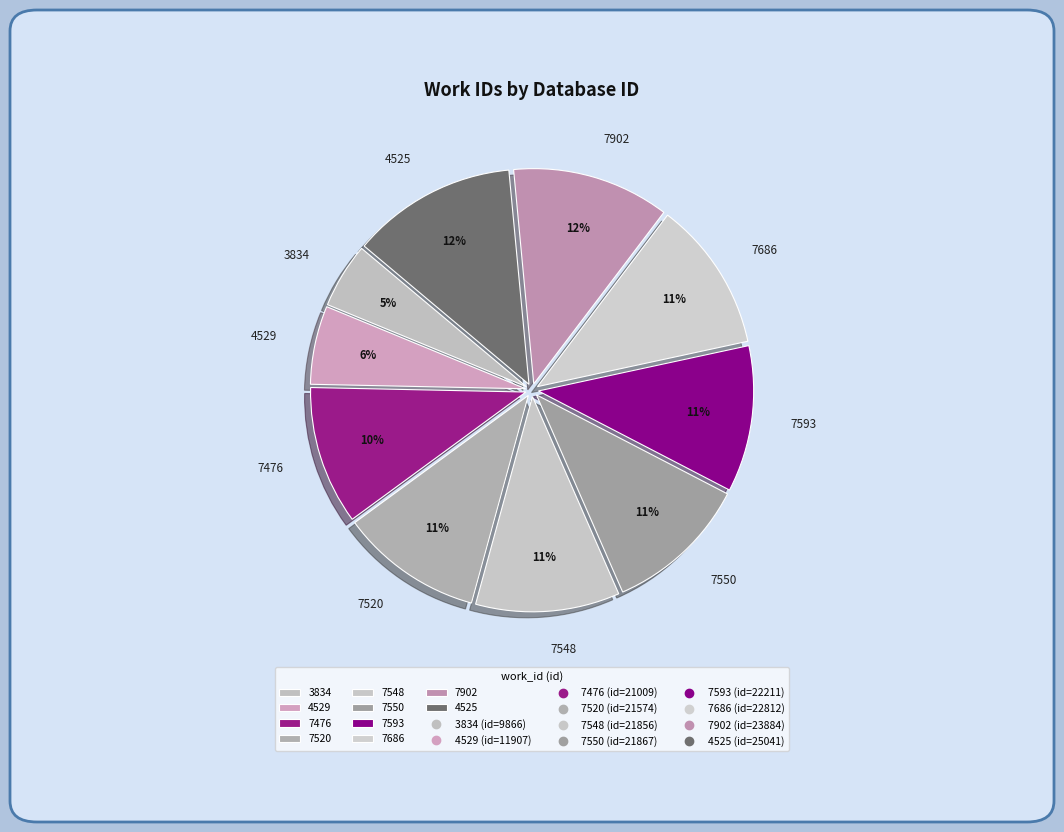

How many segments does this pie chart have?

10